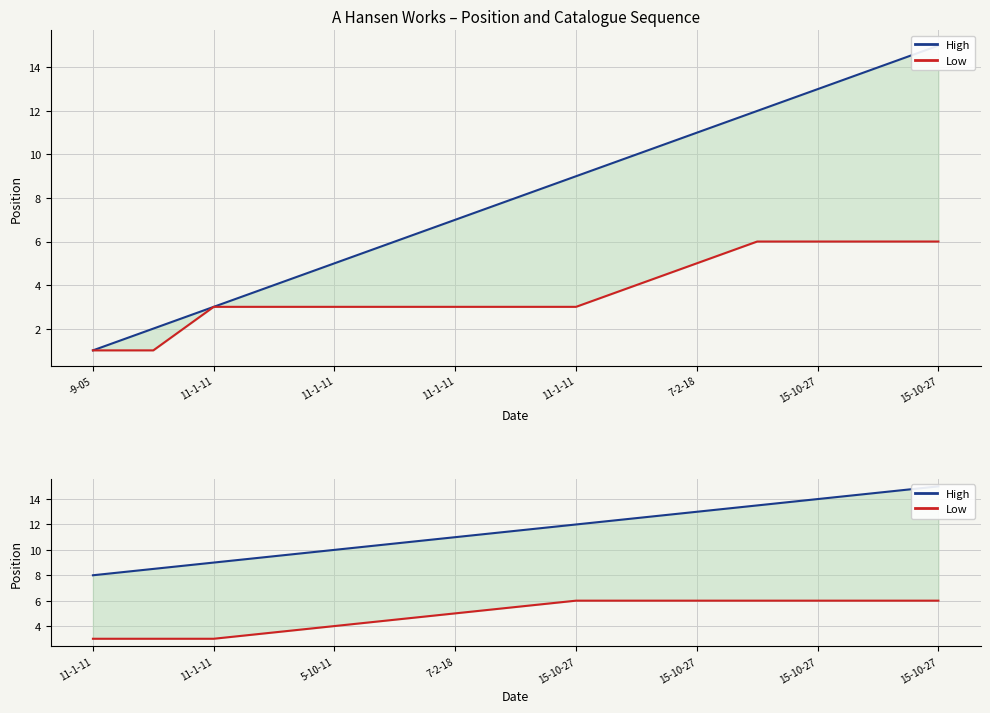

List the labels in order of High value, largest first.

15-10-27, 15-10-27, 15-10-27, 15-10-27, 7-2-18, 5-10-11, 11-1-11, 11-1-11